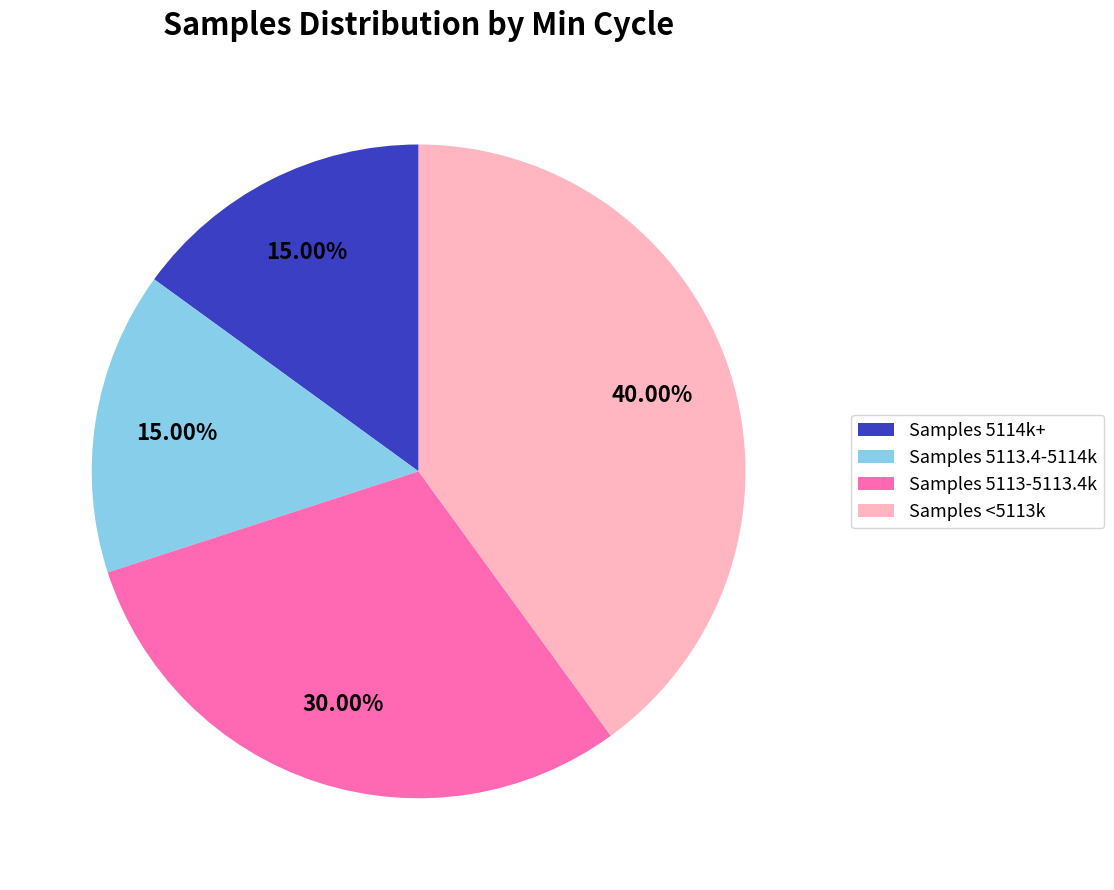

How many slices are in this pie chart?

4